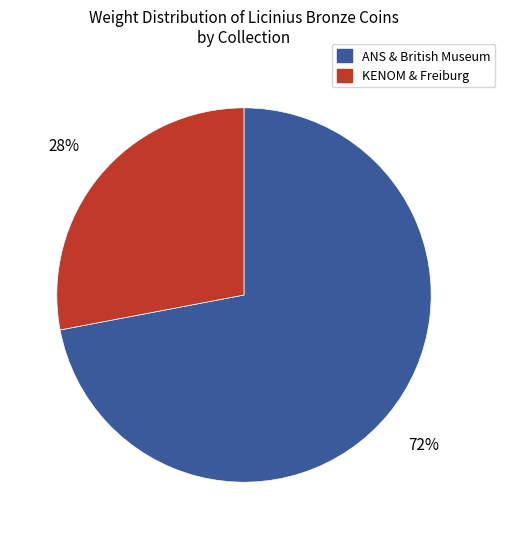

To the nearest percent, what is the difference between the largest and smallest slice percentages?

44%